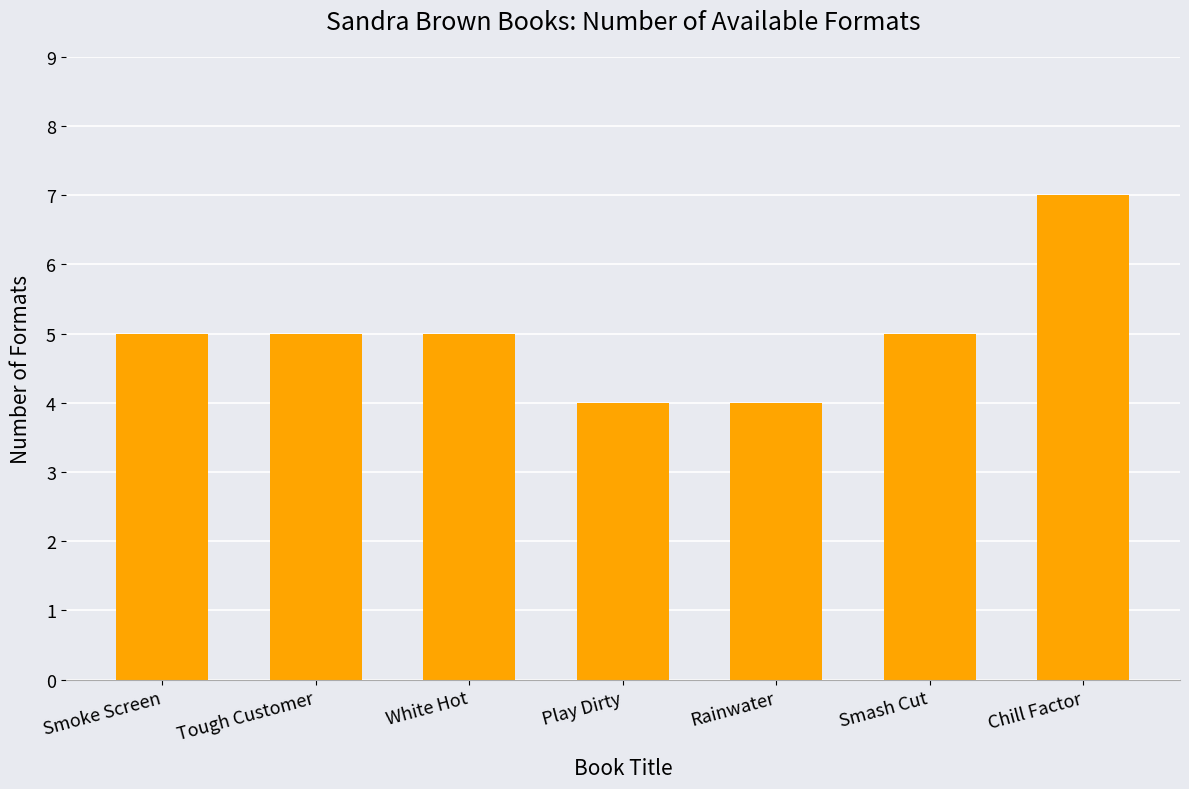

Reading left to right, what are all the values shown in this chart?

5	5	5	4	4	5	7